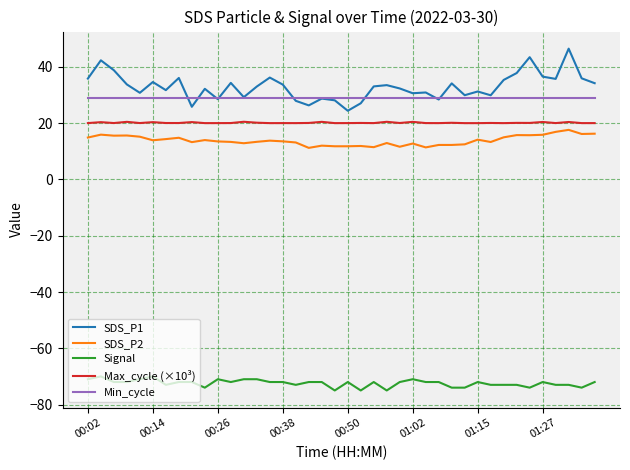

What is the minimum value for SDS_P2?

11.2